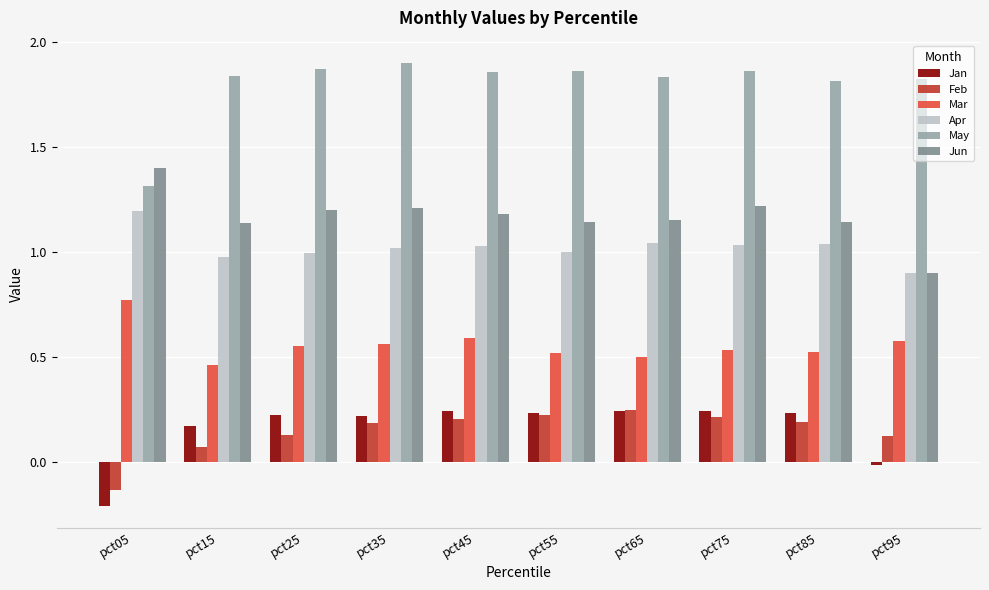

Between pct05 and pct35, which series saw the biggest shift?

May